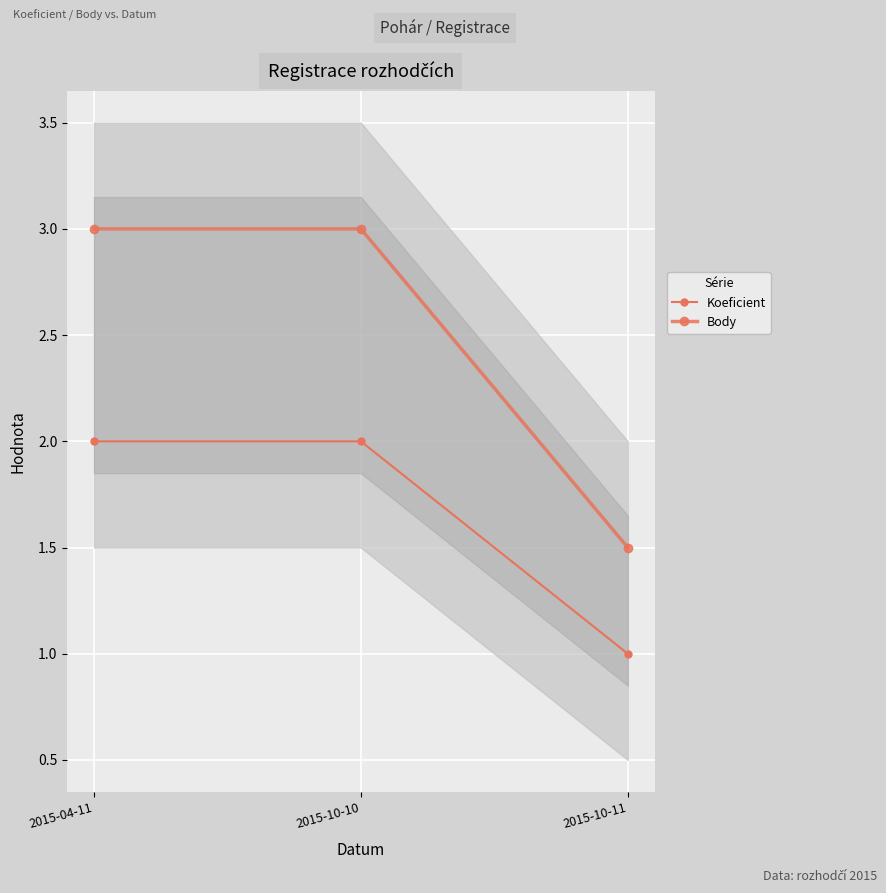

Is the value of Koeficient at 2015-10-10 greater than the value of Body at 2015-10-11?

Yes